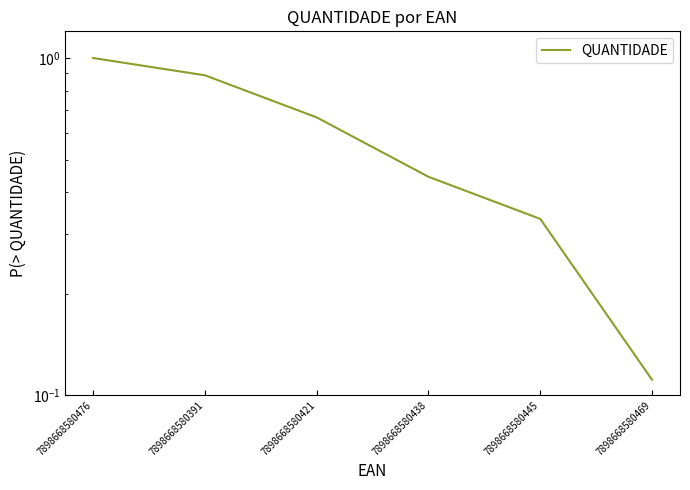

True or false: the data shows 0.1 at 7898668580469.

True